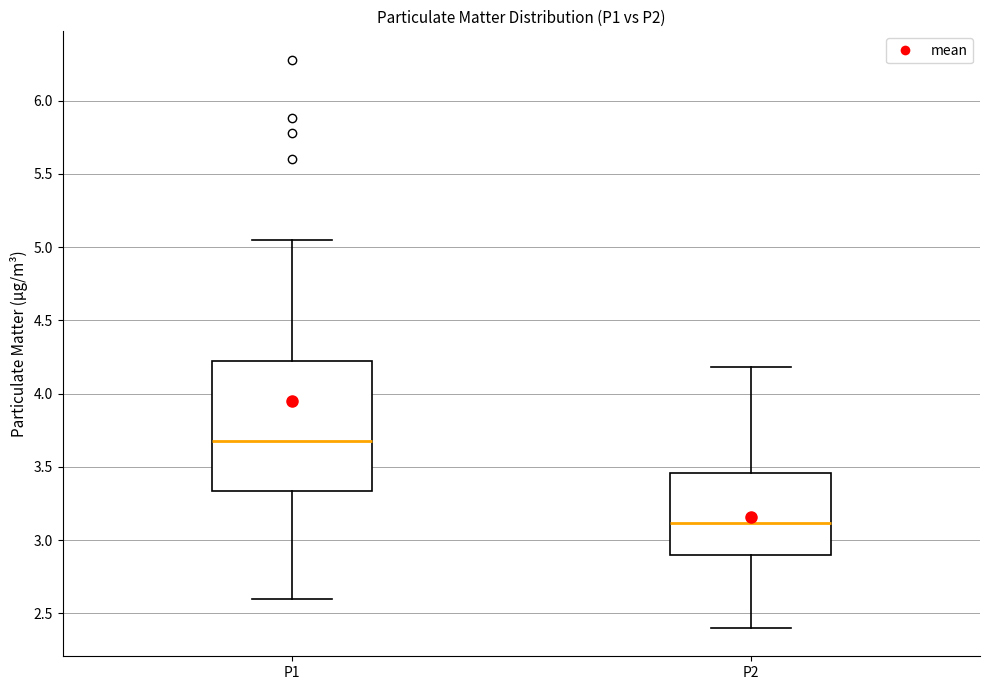

Reading left to right, transcribe this box plot: for each box, give where its median line is, the range the box spans, and where its two whiskers end, as read against the y-axis. The values are not printed on the chart, so give them approximately, as read against the axis.

P1: median 3.70, box 3.35 to 4.20, whiskers 2.60 to 5.05
P2: median 3.10, box 2.90 to 3.45, whiskers 2.40 to 4.20